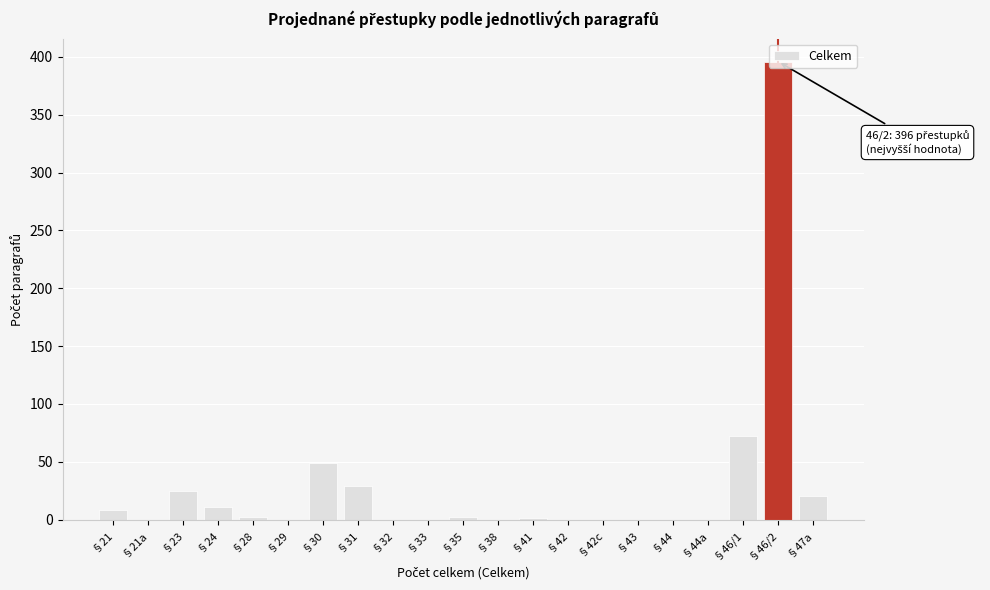

Which label corresponds to the largest value in the chart?

§46/2